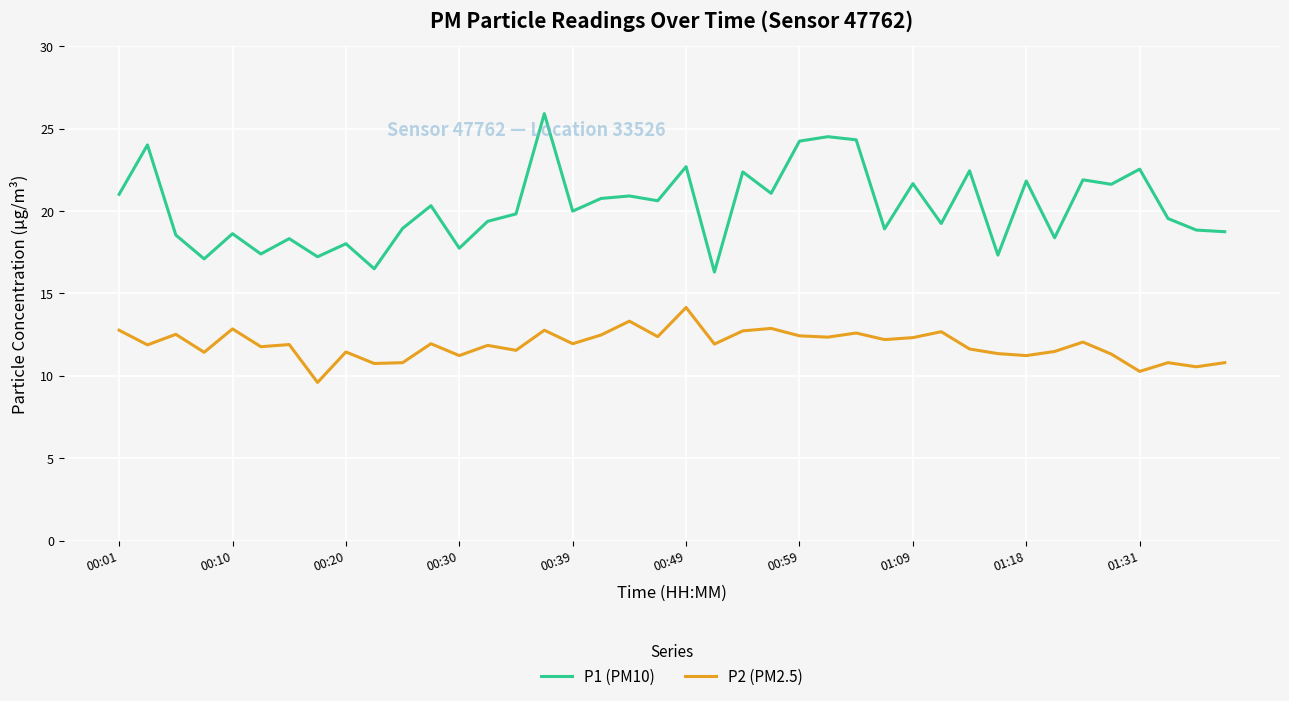

List the series in order of their peak value, highest first.

P1 (PM10), P2 (PM2.5)